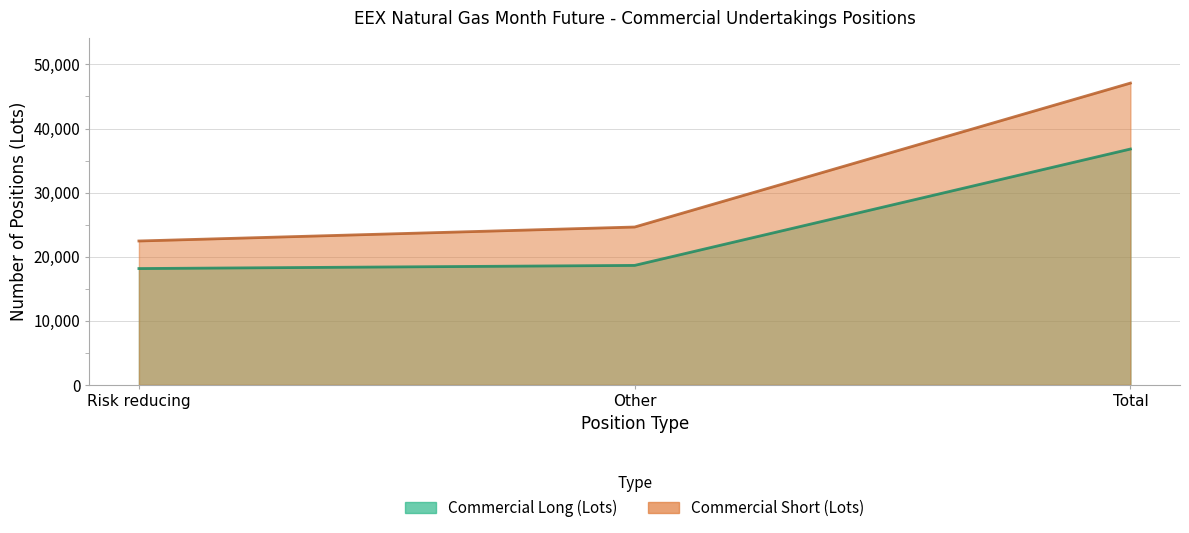

True or false: Commercial Short has a value of 24636 at Other.

True